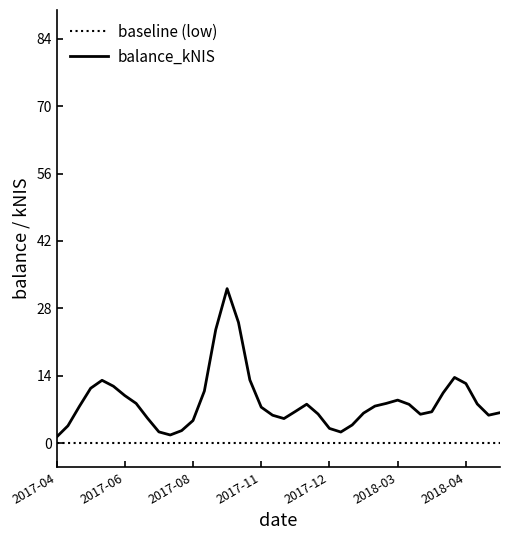

Which series has the largest total across all categories?

balance_kNIS